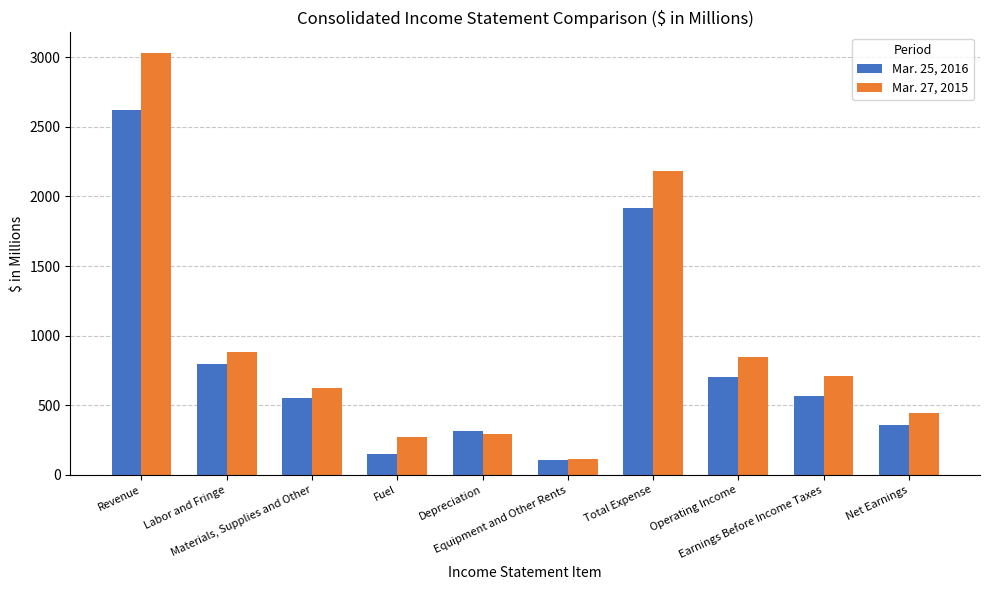

Between Depreciation and Net Earnings, which series saw the biggest shift?

Mar. 27, 2015